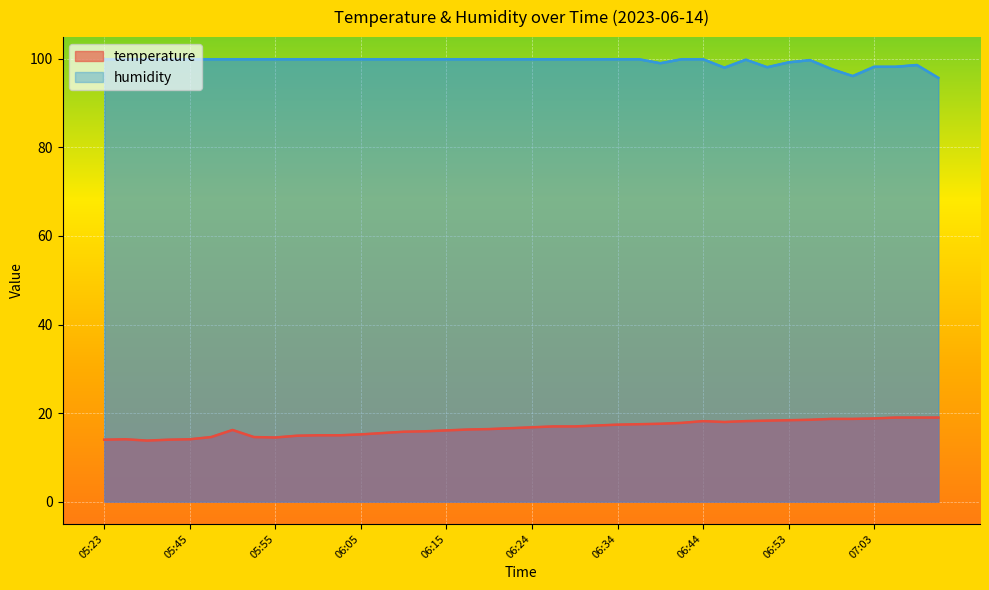

True or false: humidity and temperature intersect in this chart.

False